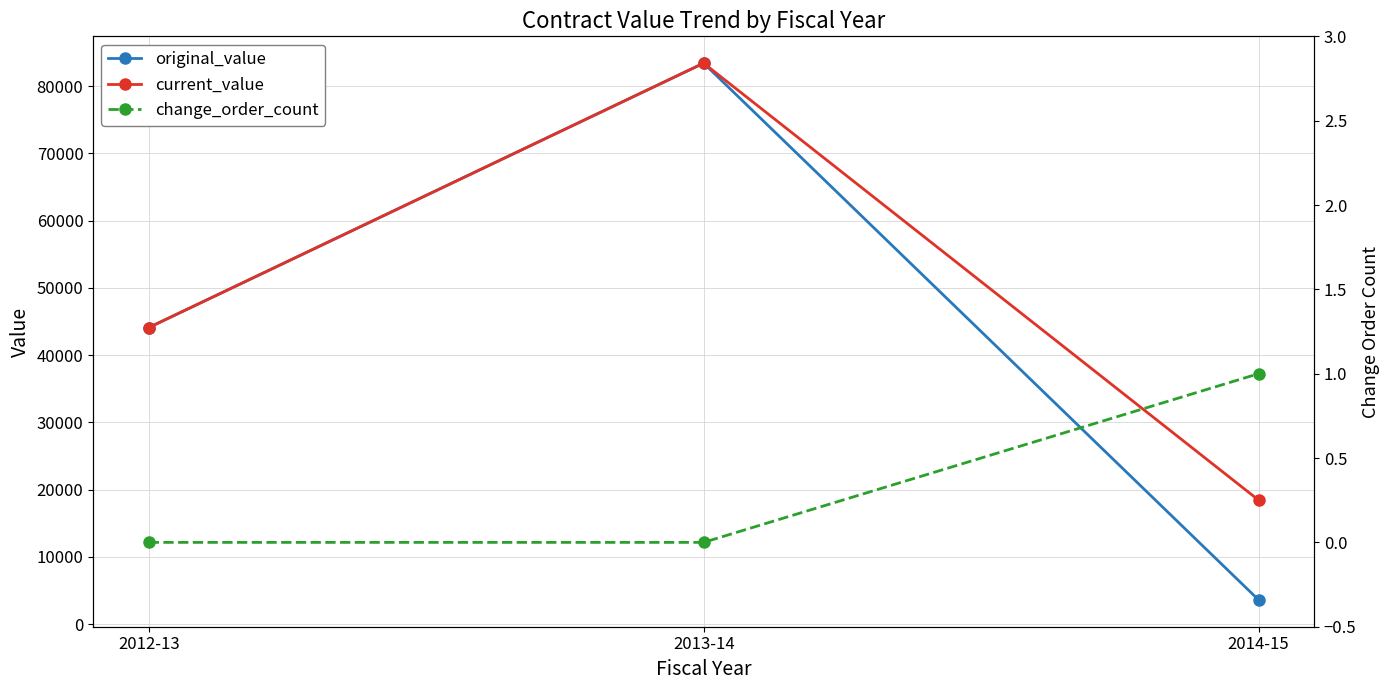

Which series has the widest spread of values?

original_value